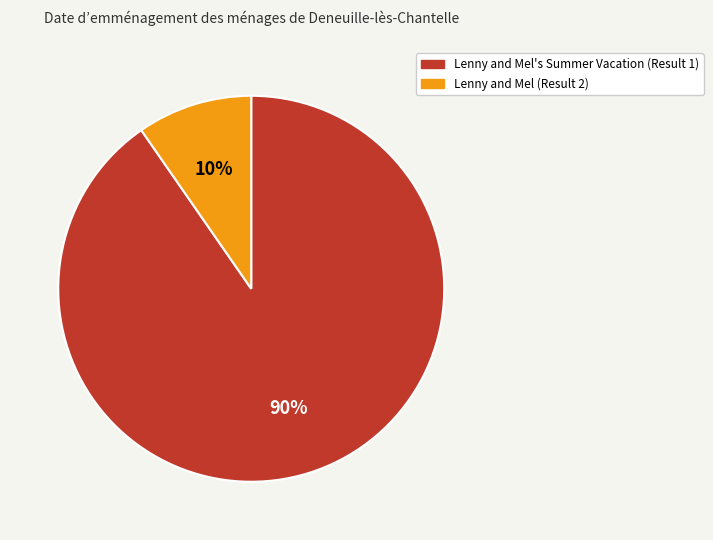

What is the largest slice in the pie chart?

Lenny and Mel's Summer Vacation (Result 1)